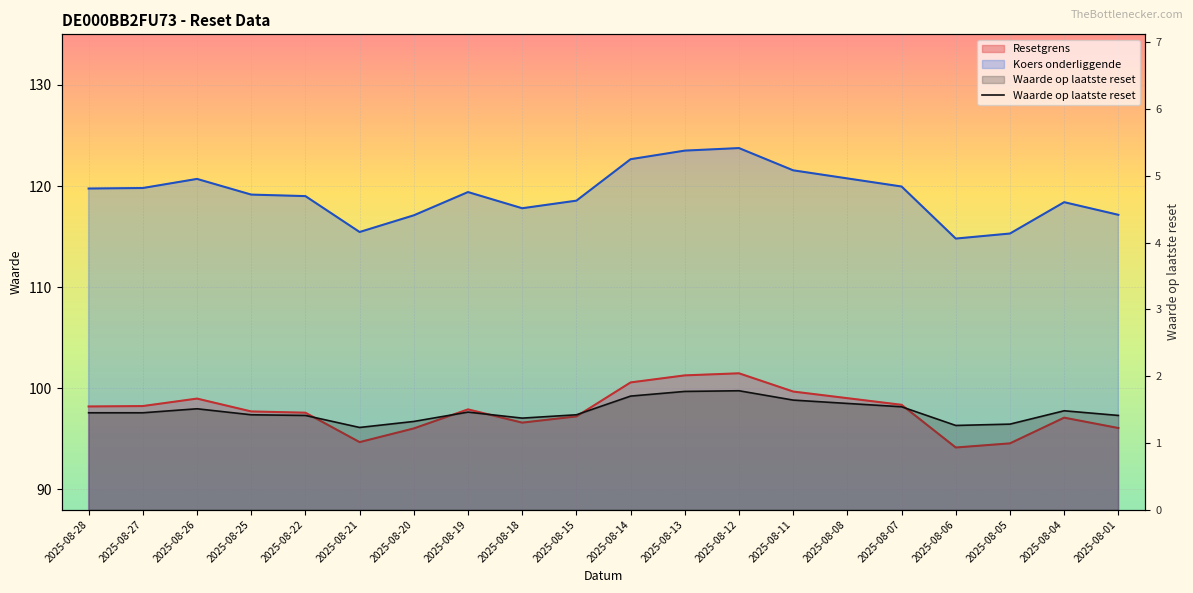

Which category has the lowest value across all series?

2025-08-21